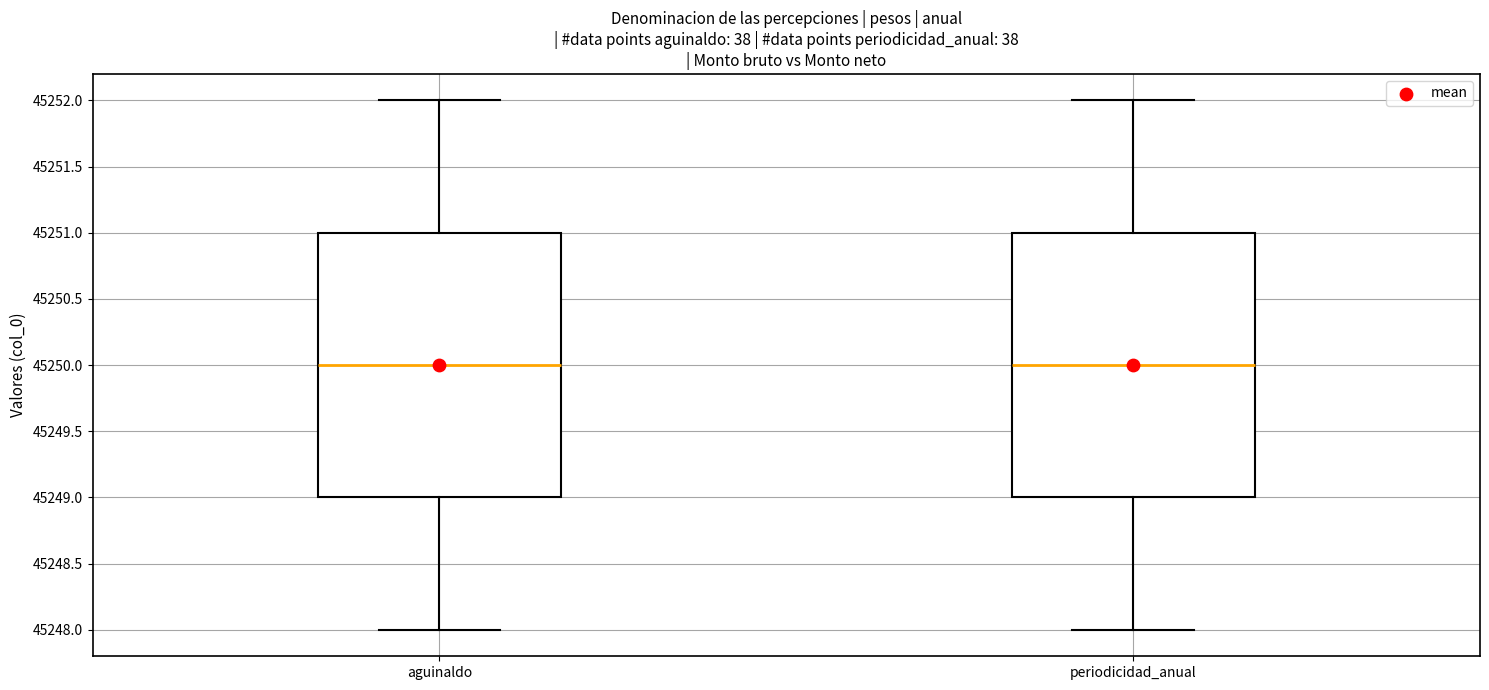

Where is the lower edge of the box for periodicidad_anual on the y-axis? The values are not printed on the chart, so give them approximately, as read against the axis.

45249